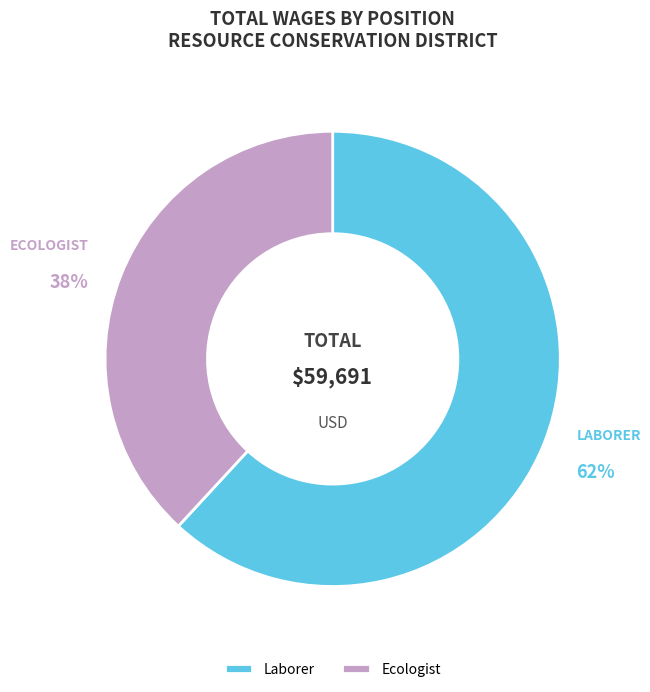

To the nearest percent, what is the difference between the largest and smallest slice percentages?

24%